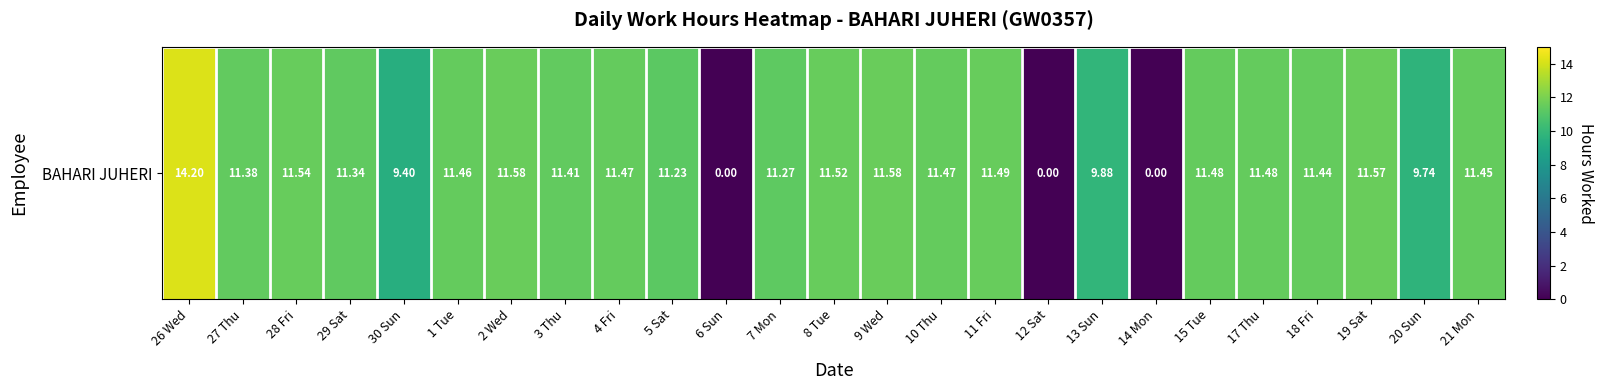

What is the average value?

10.0